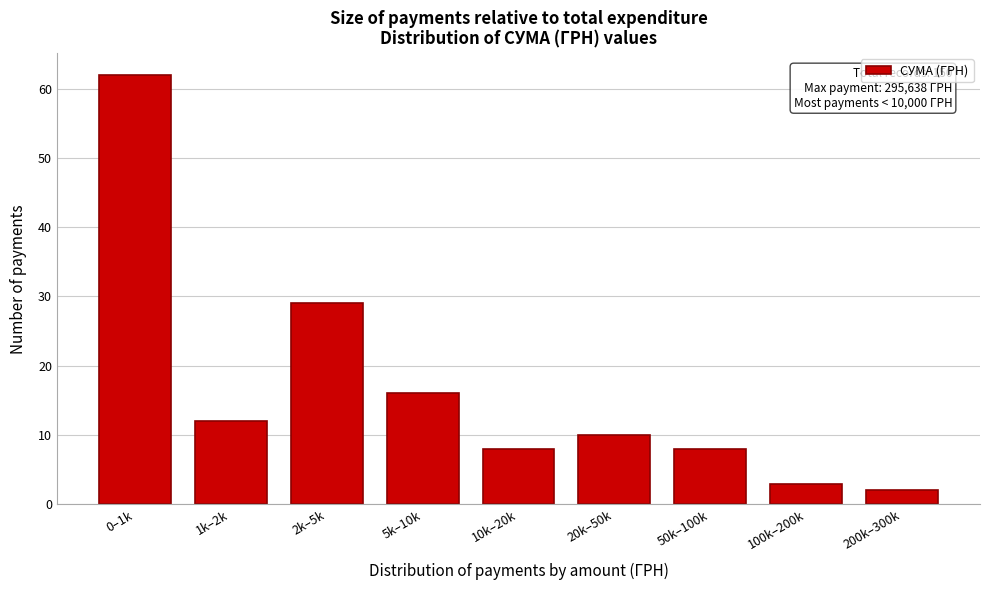

Reading left to right, extract all data points from this chart.

62	12	29	16	8	10	8	3	2